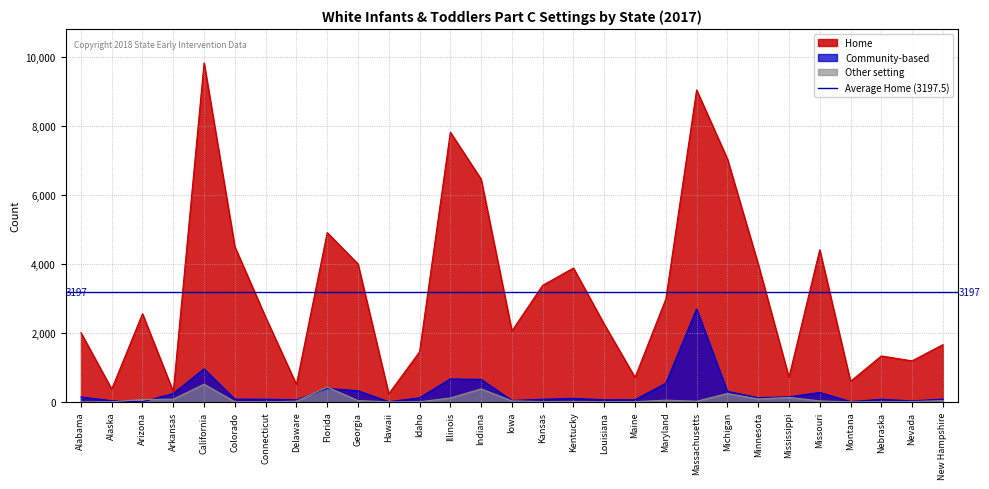

Which series has the largest range (max minus min)?

Home